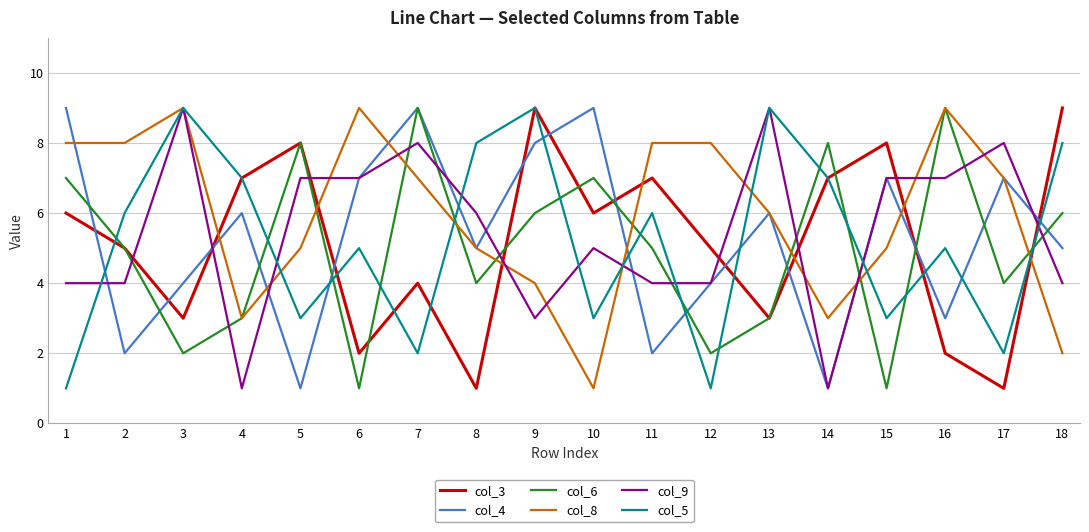

What is the spread (max minus min) of values at 15?

7